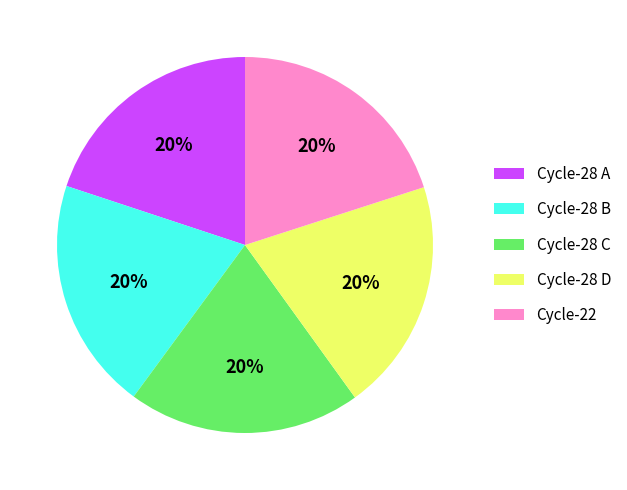

Is it true that Cycle-28 D is 20% of the pie?

True